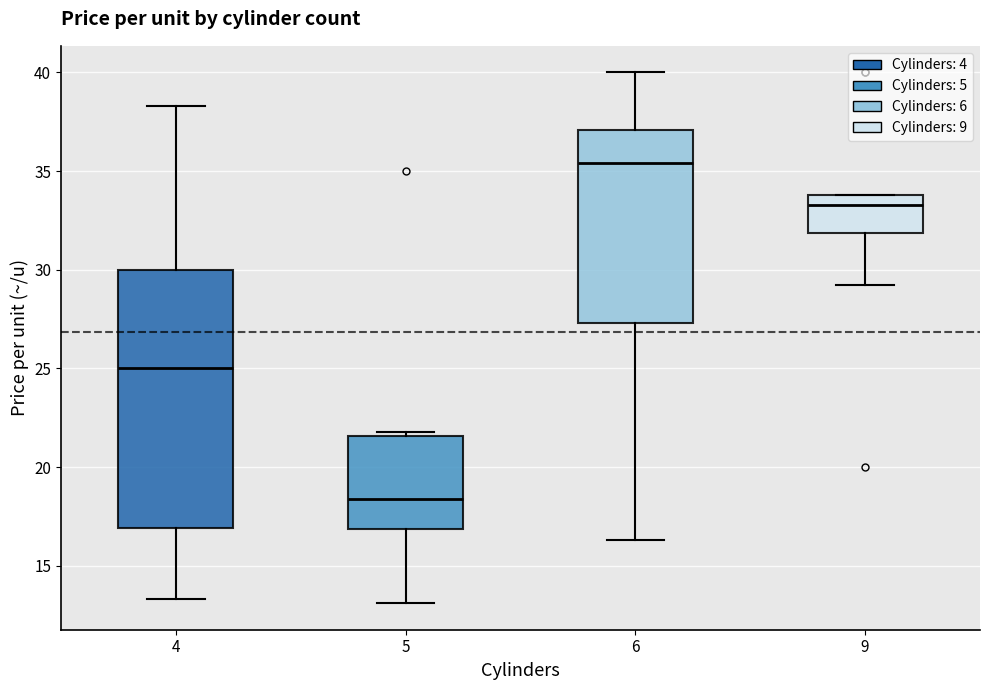

Reading left to right, transcribe this box plot: for each box, give where its median line is, the range the box spans, and where its two whiskers end, as read against the y-axis. The values are not printed on the chart, so give them approximately, as read against the axis.

4: median 25.0, box 17.0 to 30.0, whiskers 13.5 to 38.5
5: median 18.5, box 17.0 to 21.5, whiskers 13.0 to 22.0
6: median 35.5, box 27.5 to 37.0, whiskers 16.5 to 40.0
9: median 33.5, box 32.0 to 34.0, whiskers 29.0 to 34.0